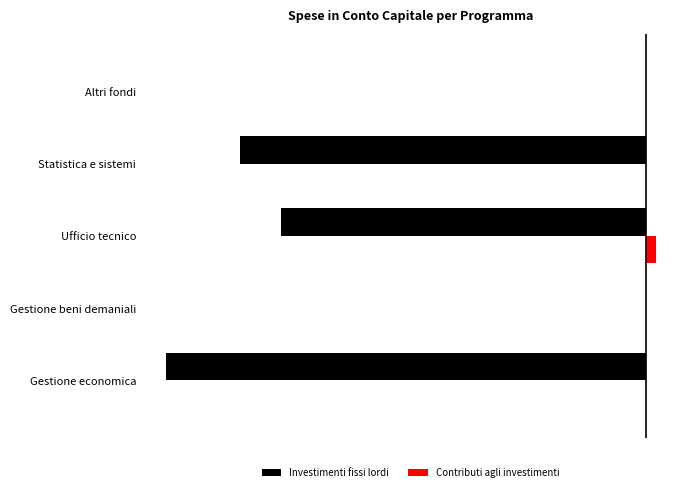

List the series in order of their peak value, lowest first.

Investimenti fissi lordi, Contributi agli investimenti